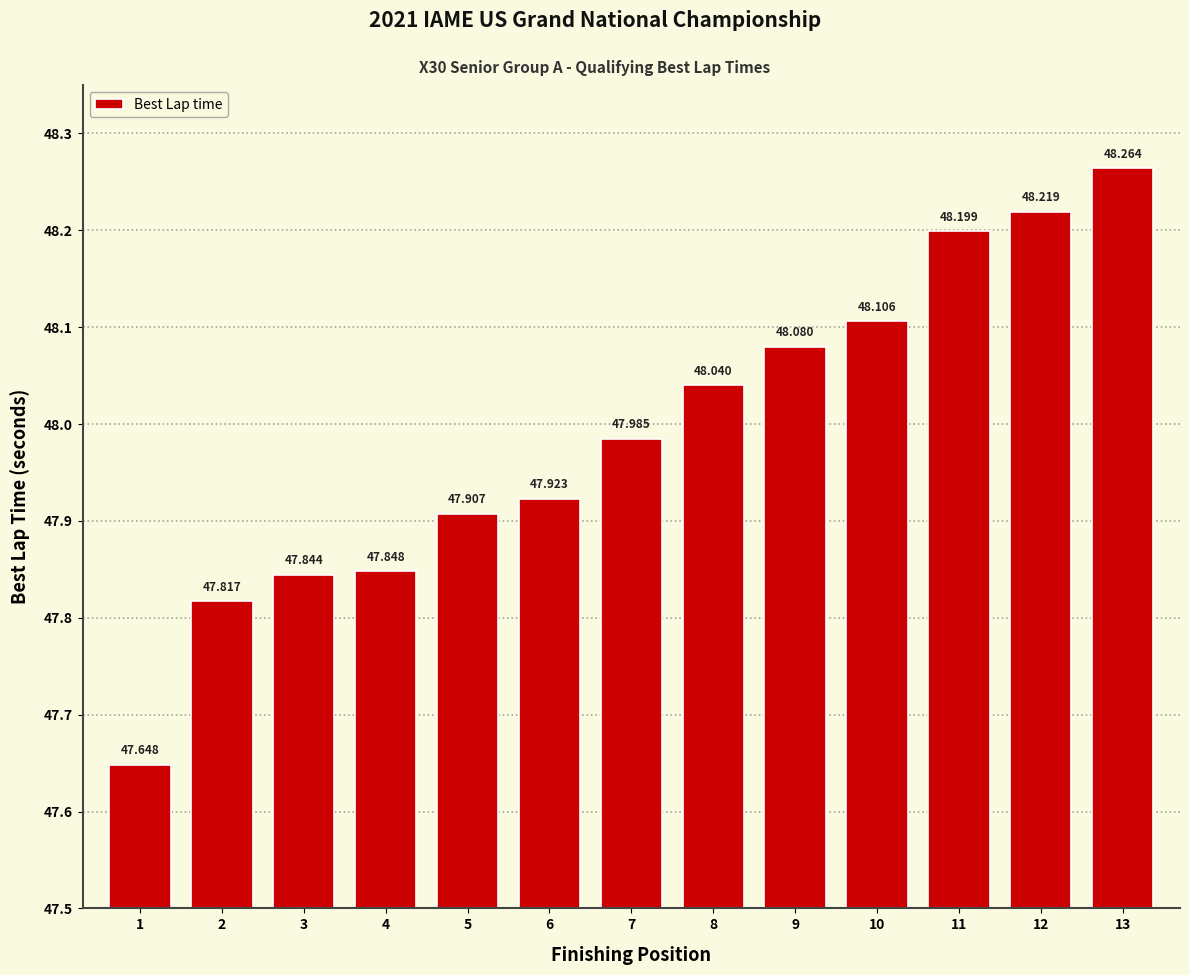

Rank the categories by value from lowest to highest.

1, 2, 3, 4, 5, 6, 7, 8, 9, 10, 11, 12, 13